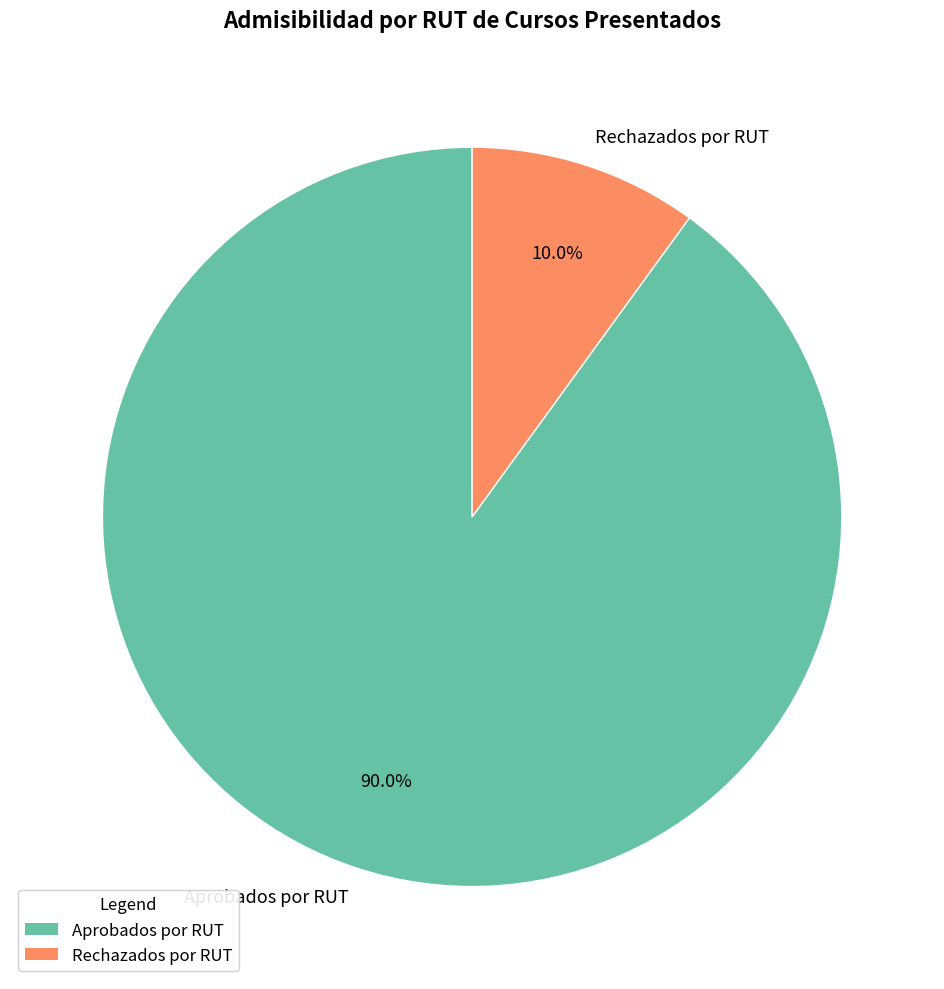

Which slice is the largest?

Aprobados por RUT